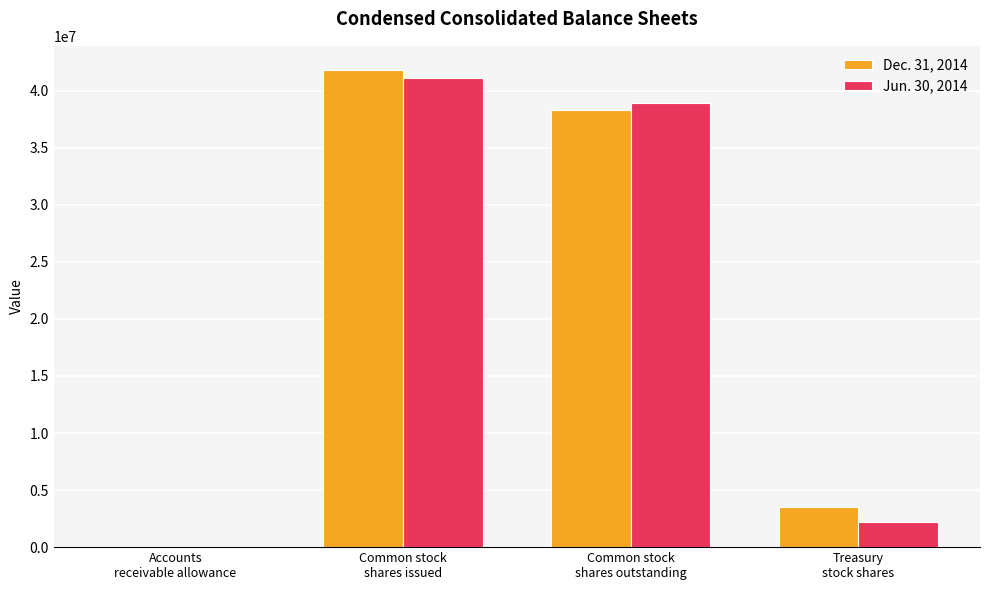

Where does the Jun. 30, 2014 series first go above 38948866?

Common stock
shares issued